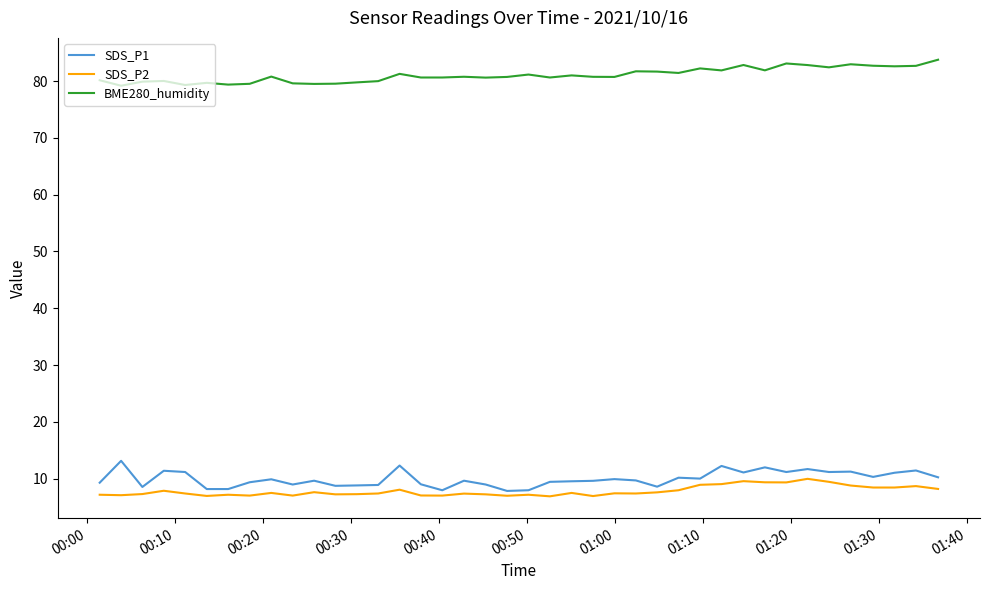

True or false: SDS_P1 and BME280_humidity cross at least once.

False